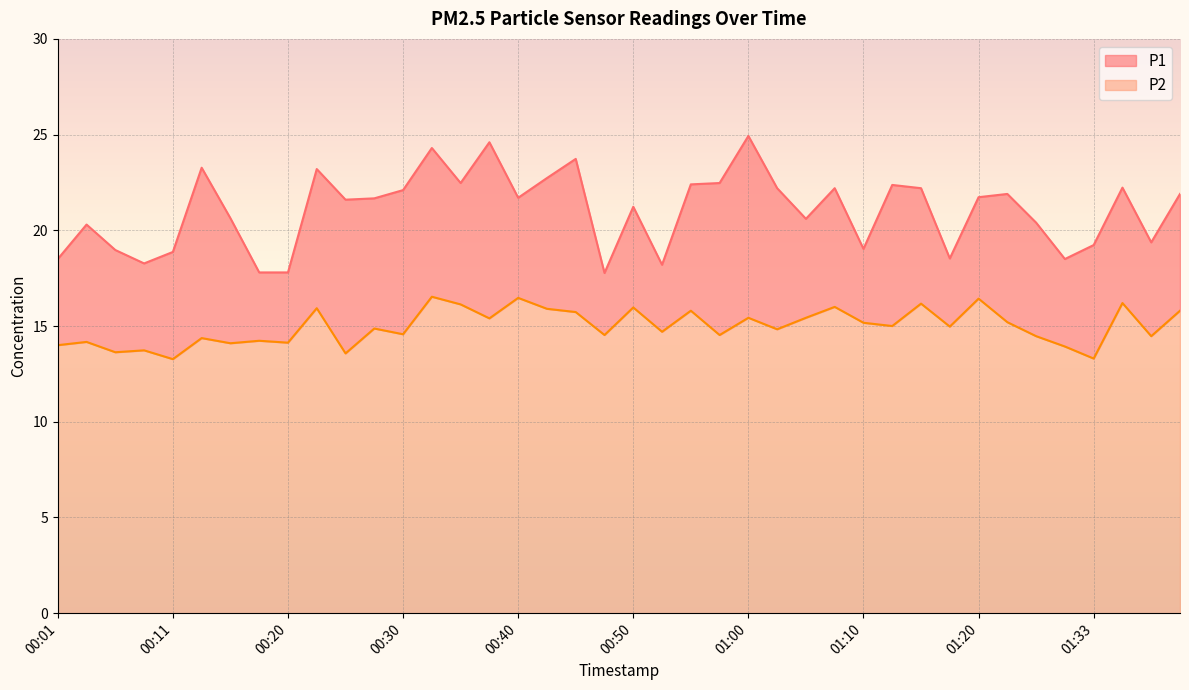

What position from the right is 00:33?

27